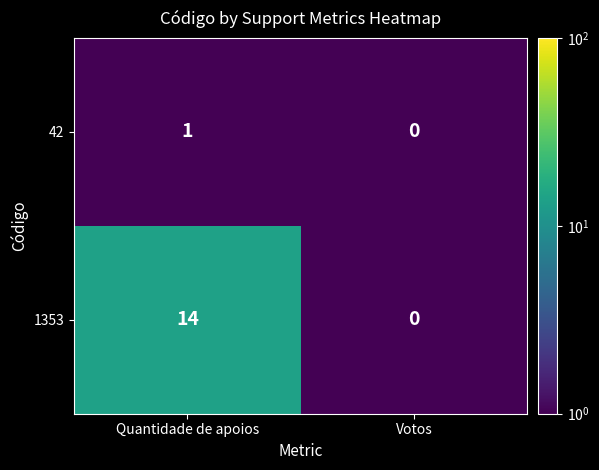

List the labels in order of 42 value, smallest first.

Votos, Quantidade de apoios